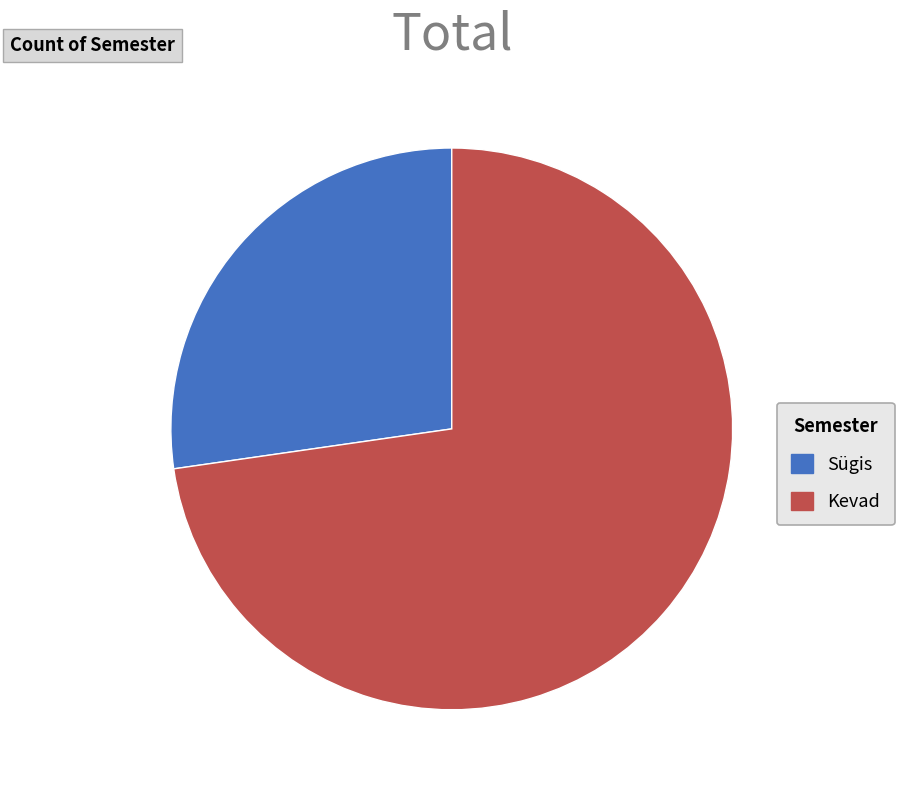

Rank the categories by value from lowest to highest.

Sügis, Kevad